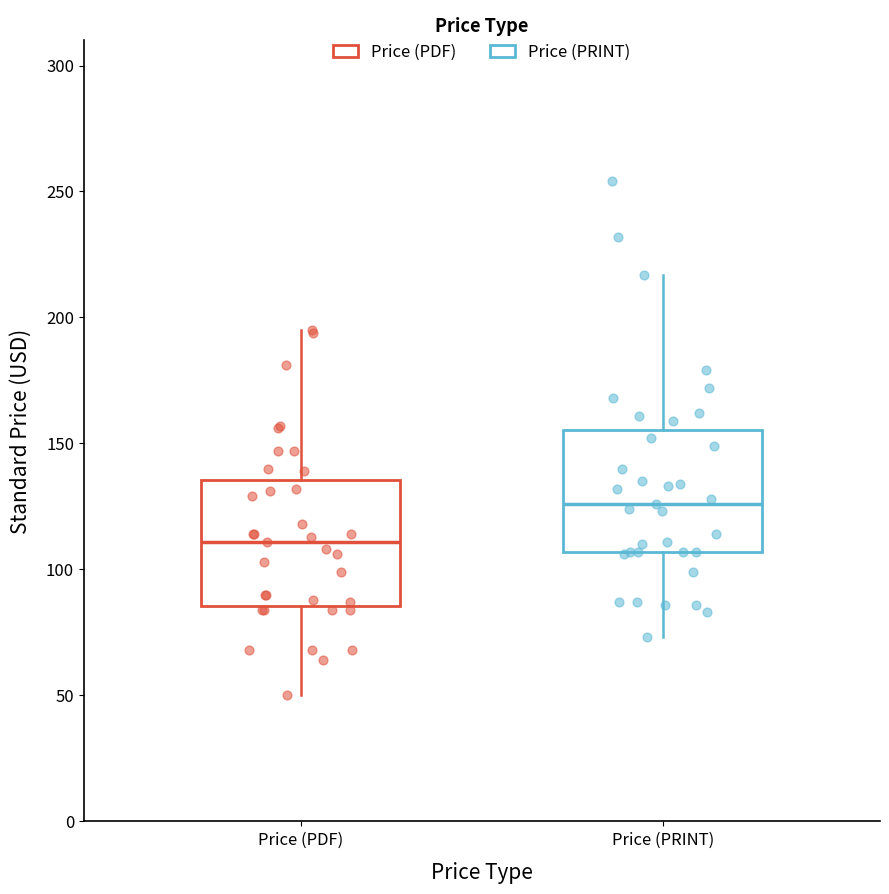

Where is the upper edge of the box for Price (PDF) on the y-axis? The values are not printed on the chart, so give them approximately, as read against the axis.

135